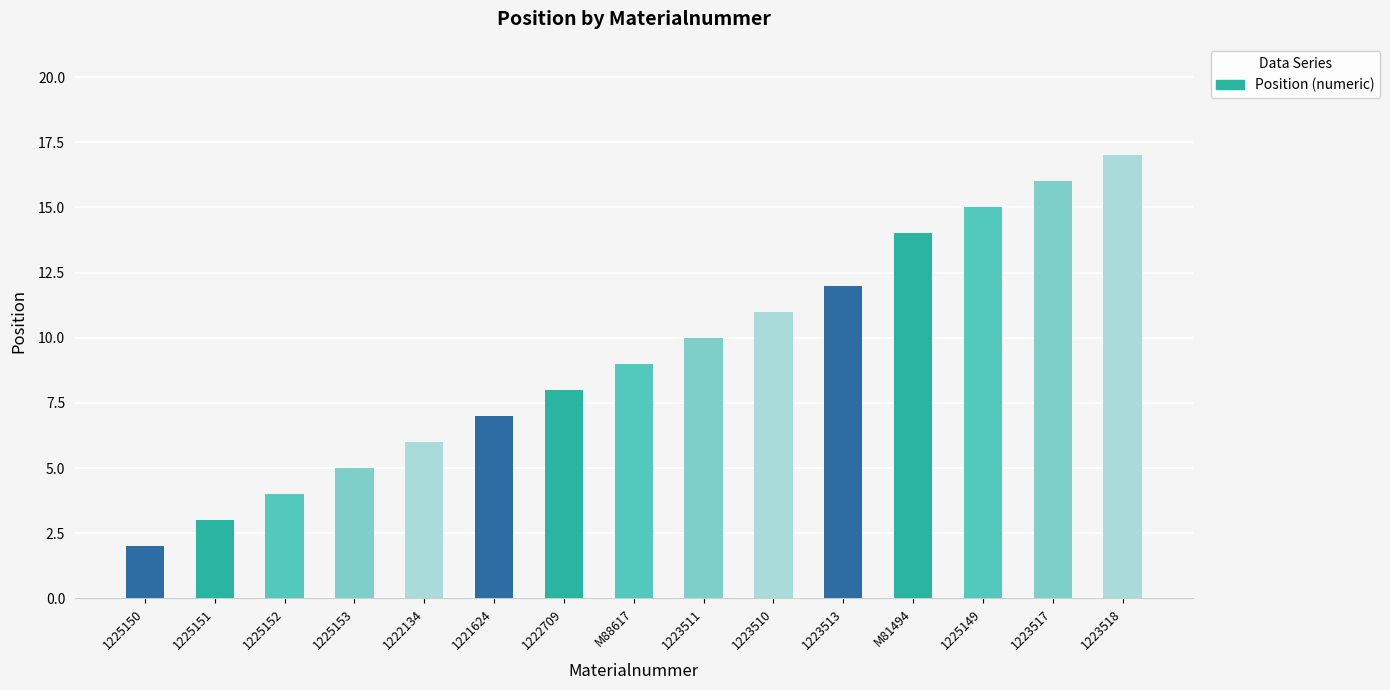

How many data points does each series have?

15